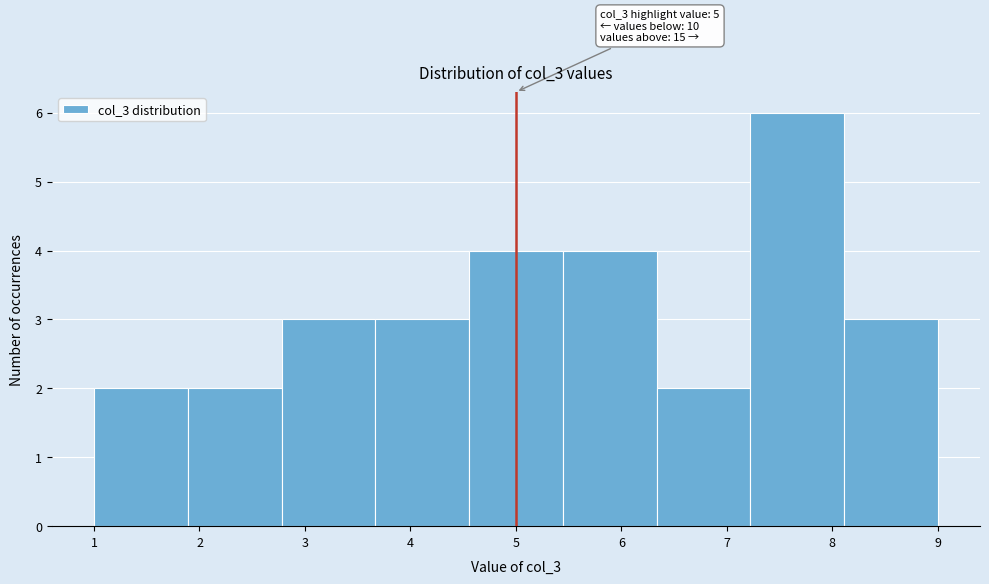

Over which range of the x-axis is the bar tallest?

7.2 to 8.1